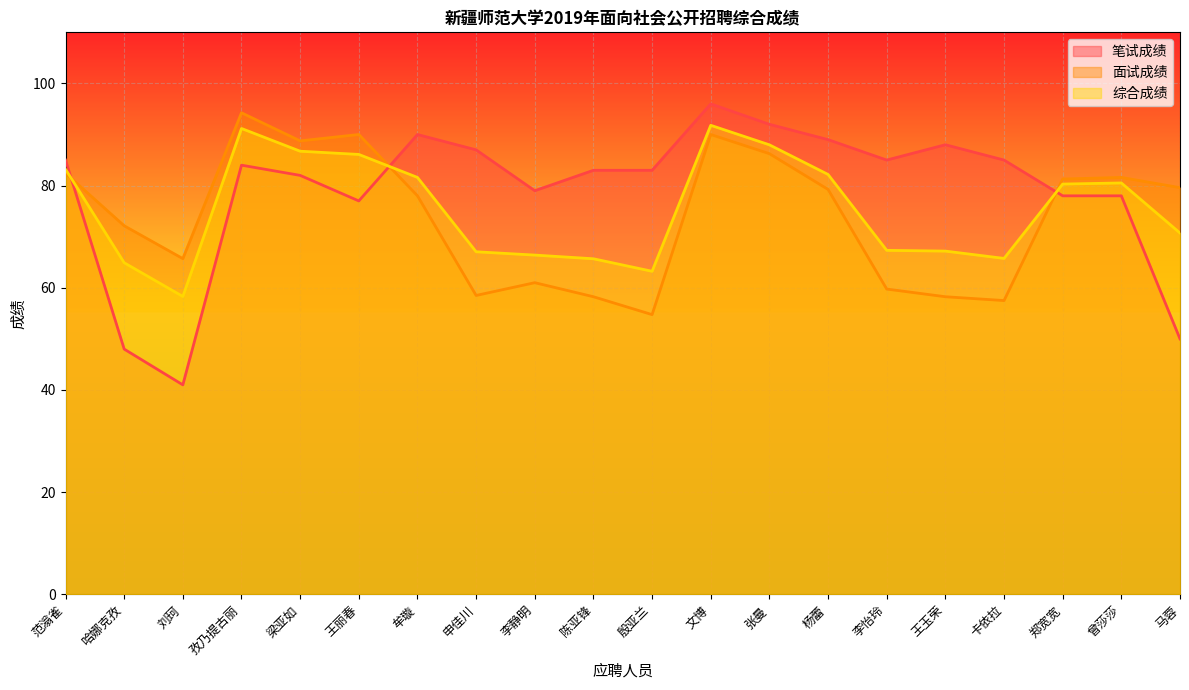

What is the sum of all 综合成绩 values?

1508.1